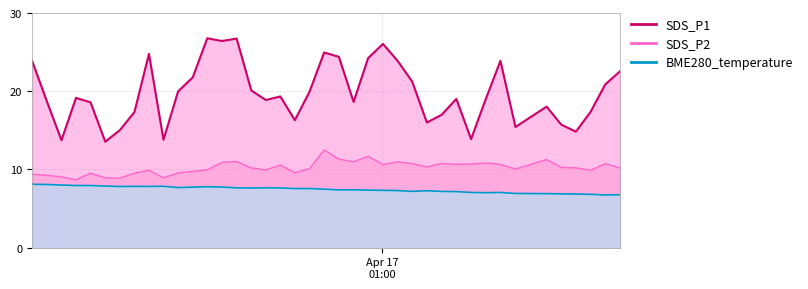

What is the maximum value for SDS_P2?

12.5